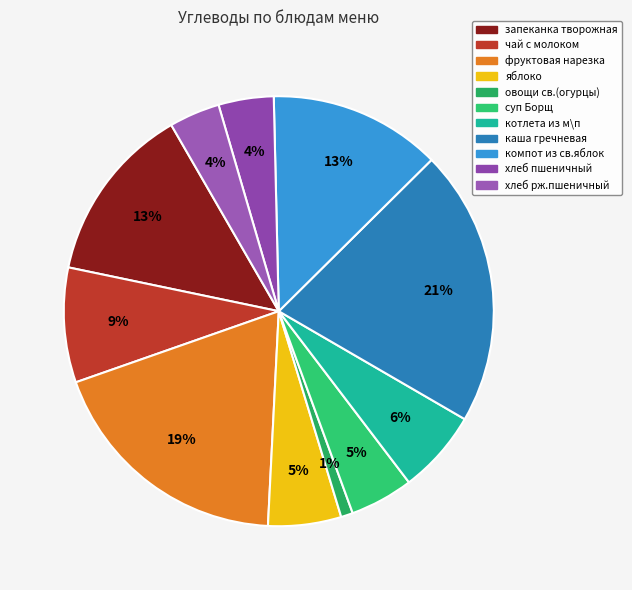

Rank the categories by value from lowest to highest.

овощи св.(огурцы), хлеб рж.пшеничный, хлеб пшеничный, суп Борщ, яблоко, котлета из м\п, чай с молоком, компот из св.яблок, запеканка творожная, фруктовая нарезка, каша гречневая